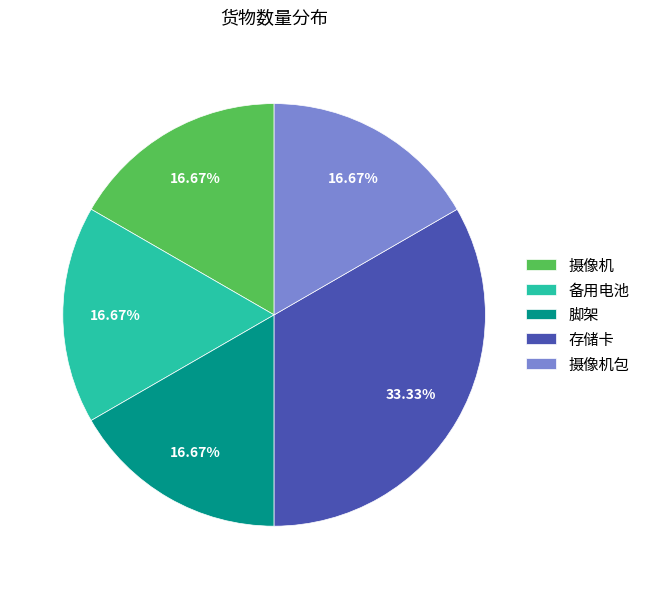

Is there a majority slice in this chart?

No